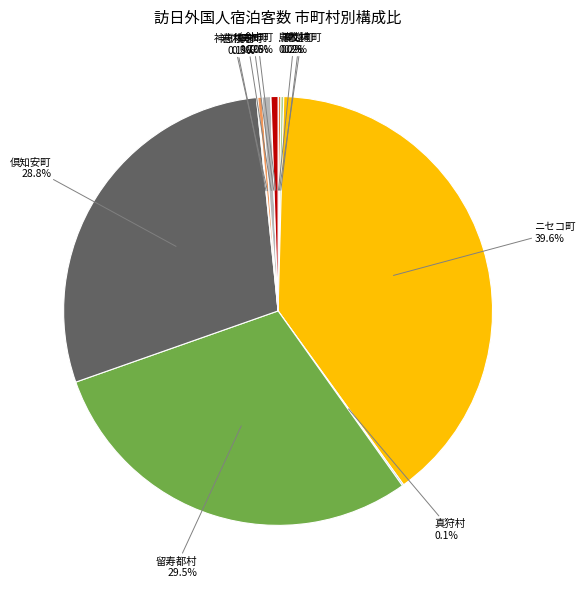

Is there a majority slice in this chart?

No